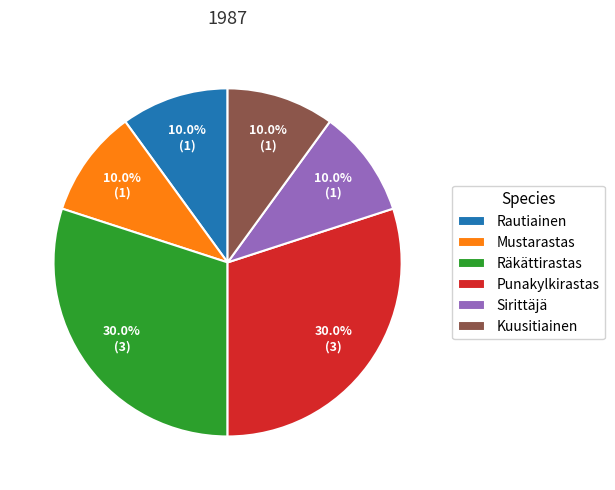

Is the sum of Punakylkirastas and Kuusitiainen greater than half?

No